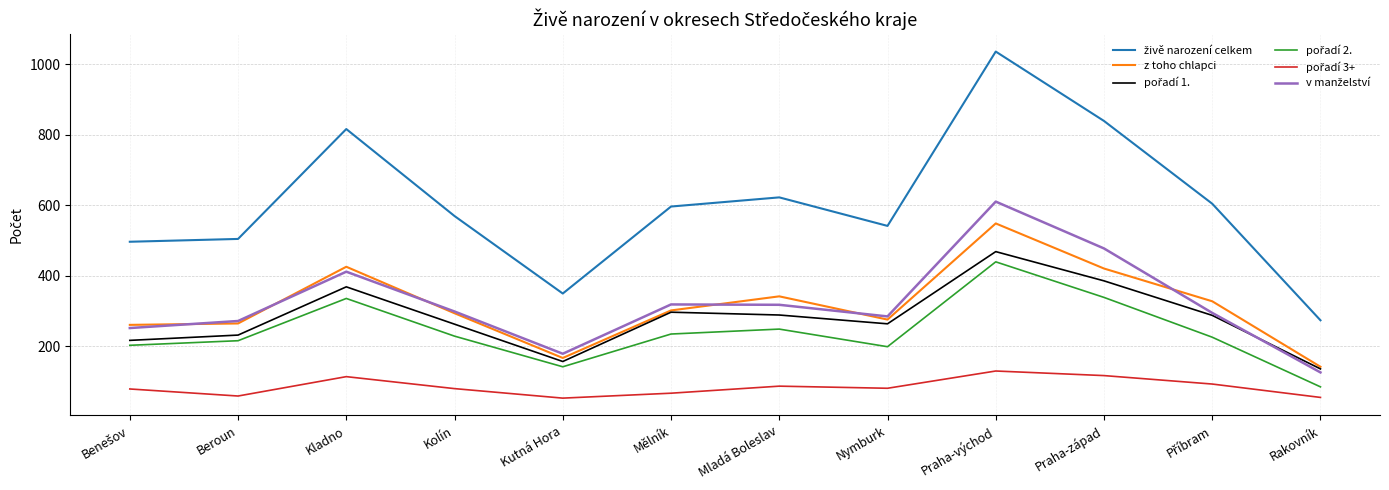

Is it true that z toho chlapci equals 849 at Praha-východ?

False